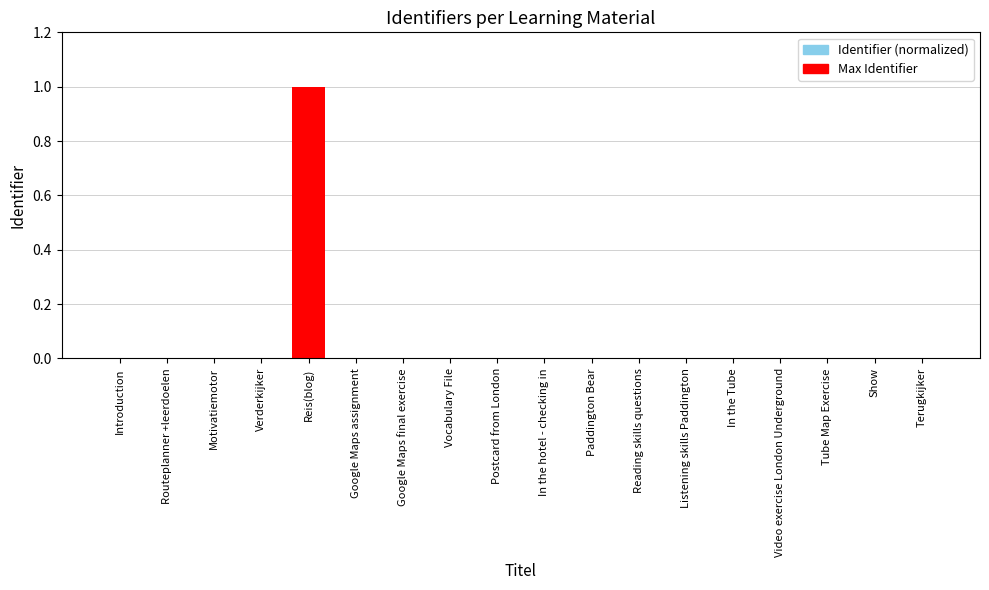

The value at Google Maps assignment is 0.0. True or false?

True